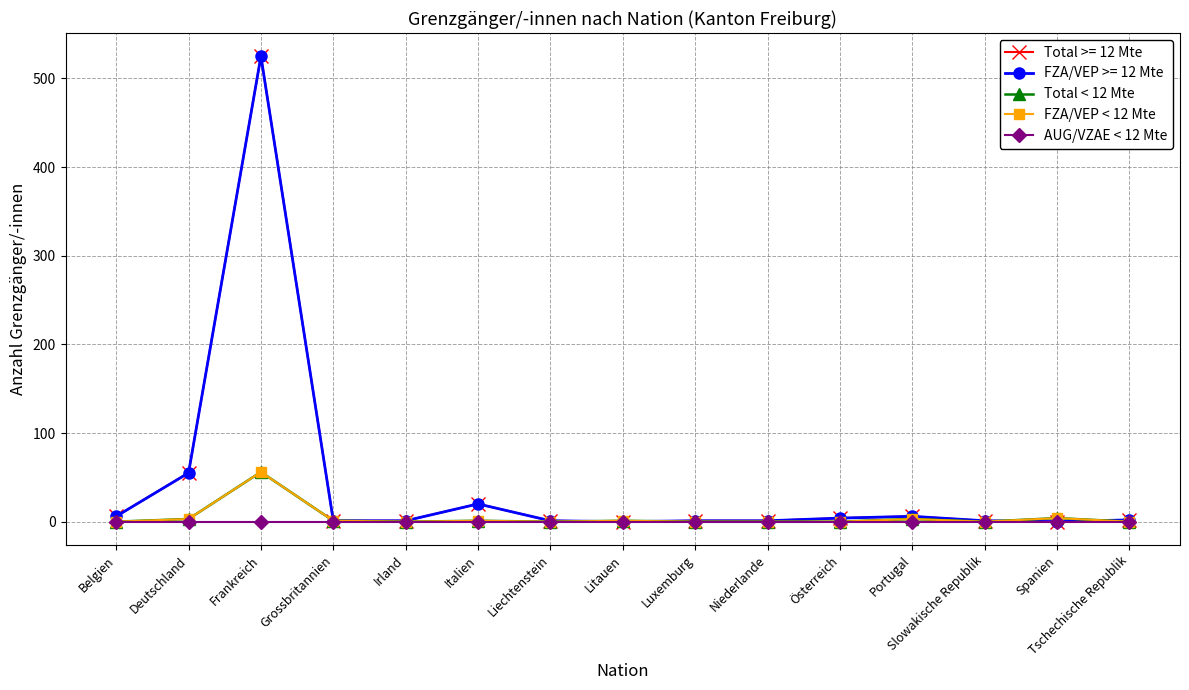

Does the chart have visible grid lines?

Yes